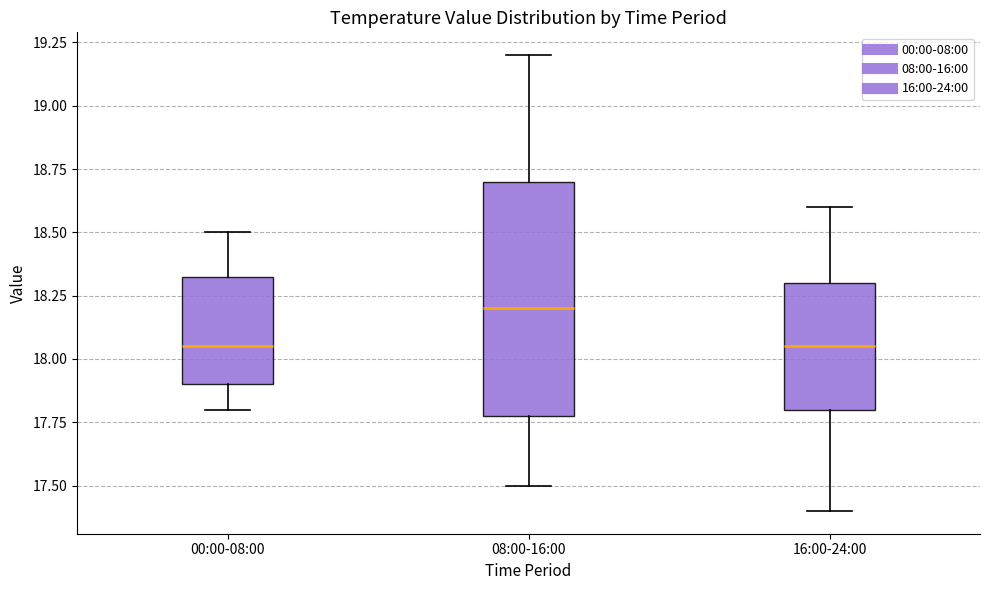

Which box has the highest median line?

08:00-16:00